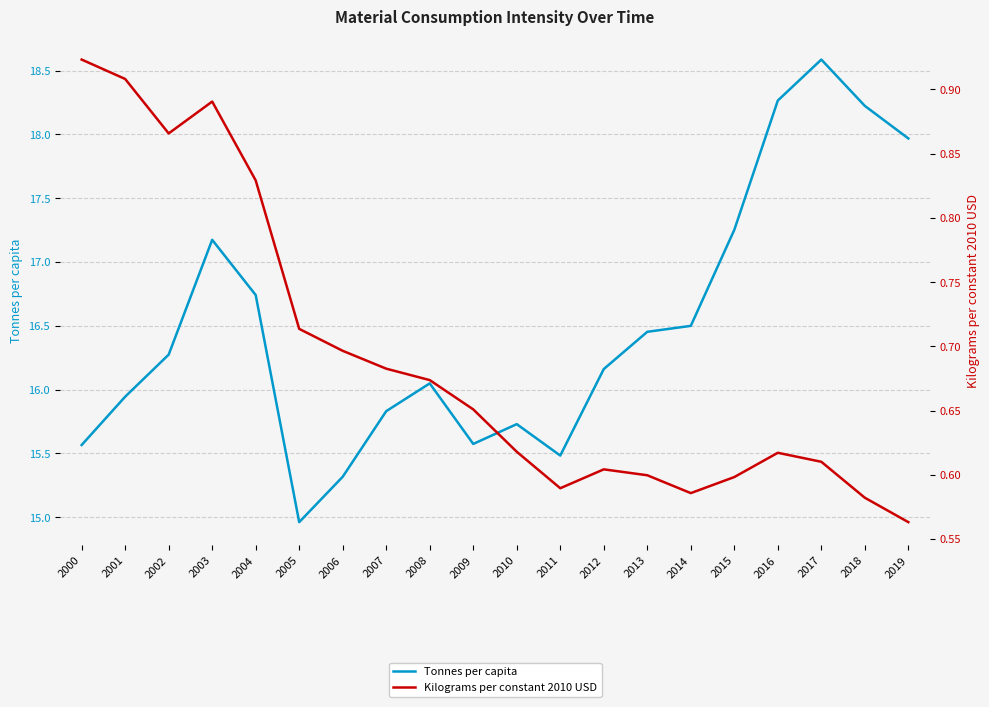

At which category does Tonnes per capita reach its first local peak?

2003